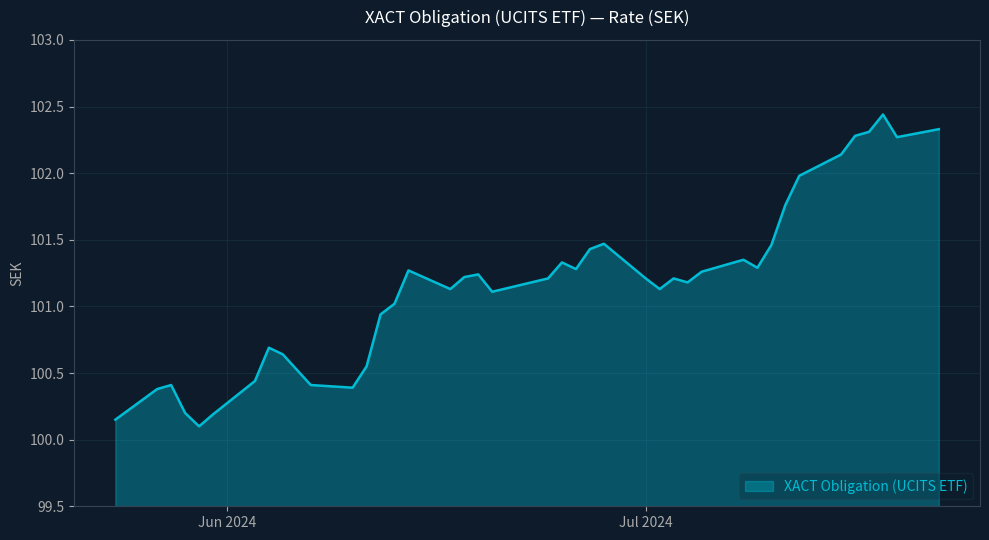

What is the difference between the maximum and minimum values?

2.3